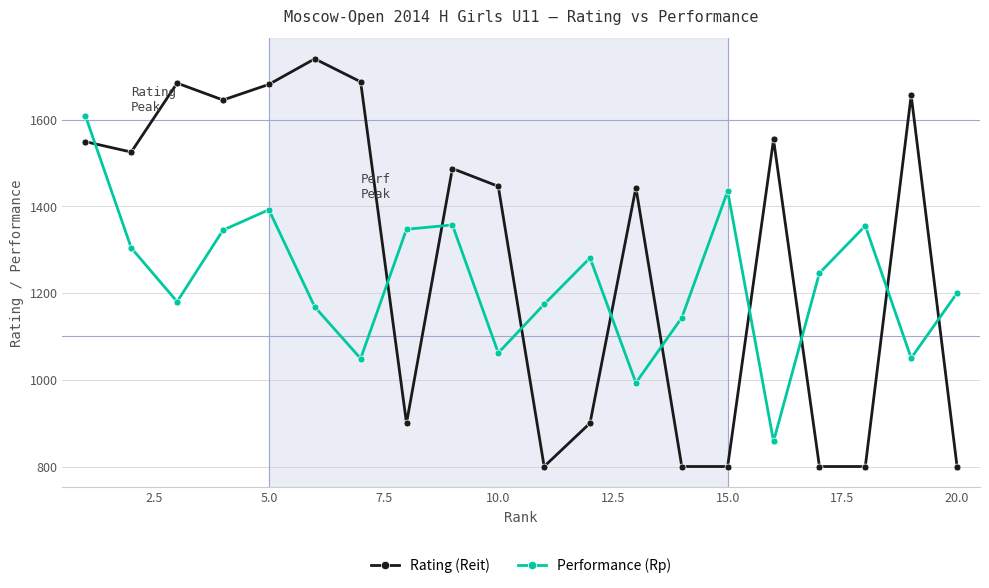

What are all the series names shown in the legend?

Rating (Reit), Performance (Rp)